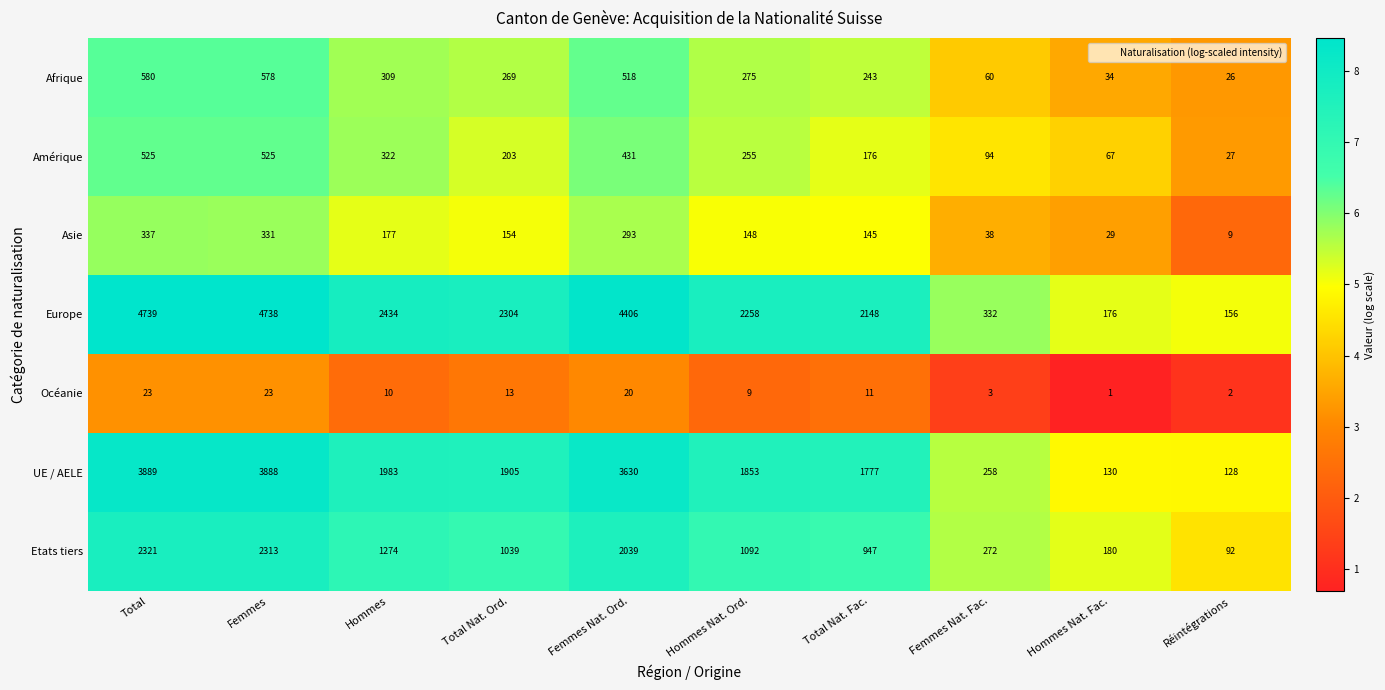

What is the sum of the Etats tiers values at Hommes and Femmes Nat. Fac.?

1546